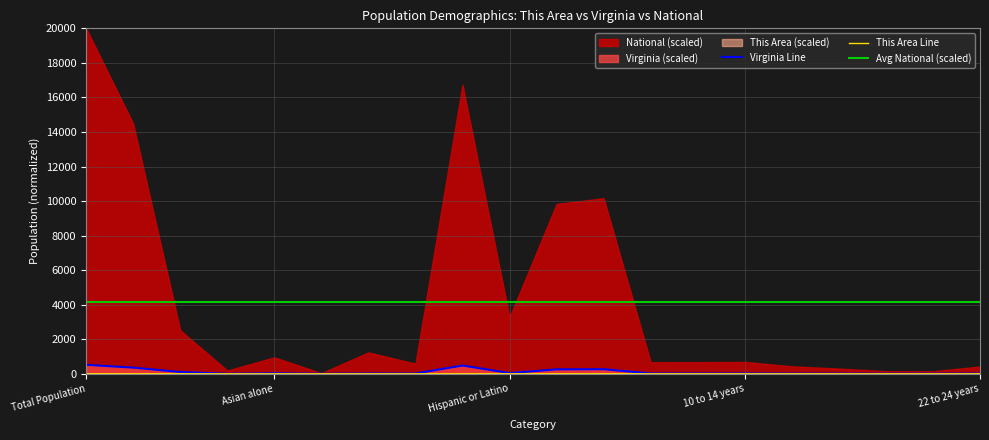

In Virginia, how many points are lower than both neighbors (excluding endpoints)?

6